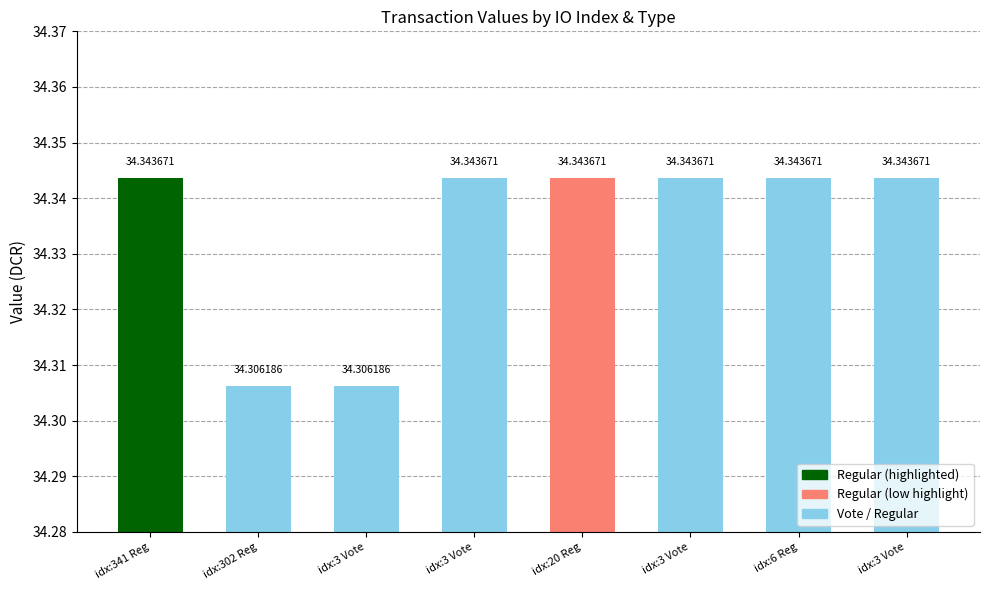

List the labels in order of value, smallest first.

idx:302 Reg, idx:3 Vote, idx:341 Reg, idx:3 Vote, idx:20 Reg, idx:3 Vote, idx:6 Reg, idx:3 Vote